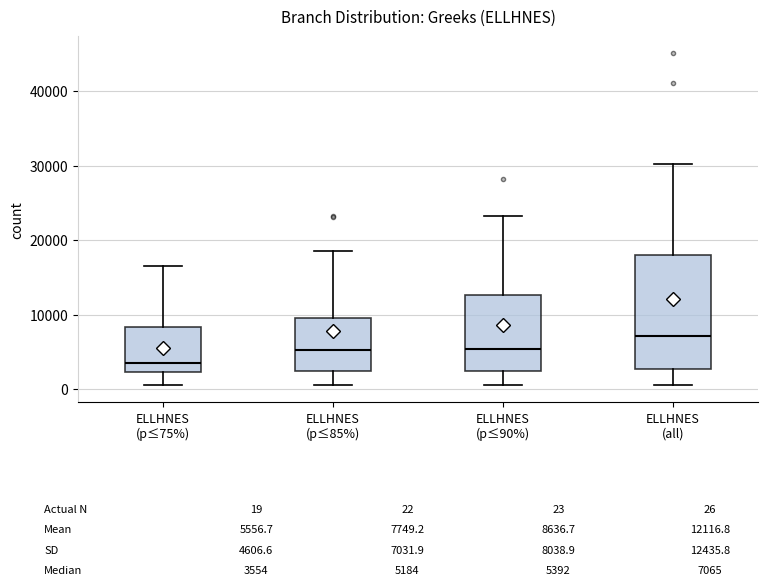

Which box has the highest median line?

ELLHNES (all)